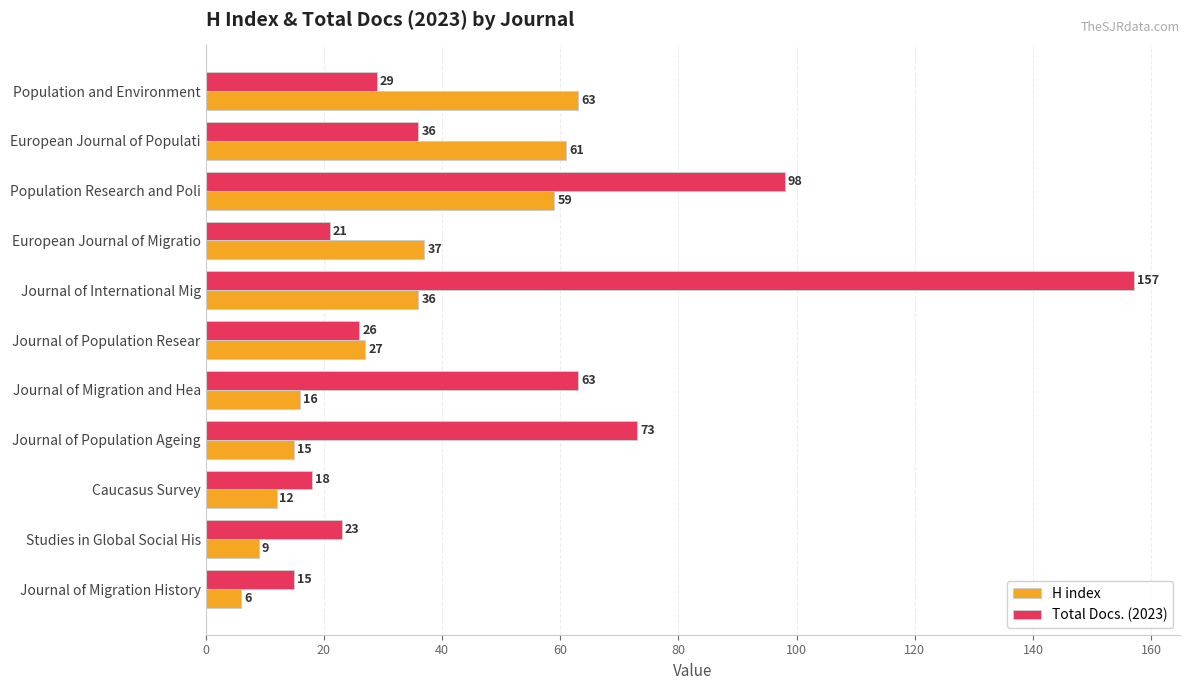

What is the difference between the H index values at Studies in Global Social His and Journal of Population Resear?

18